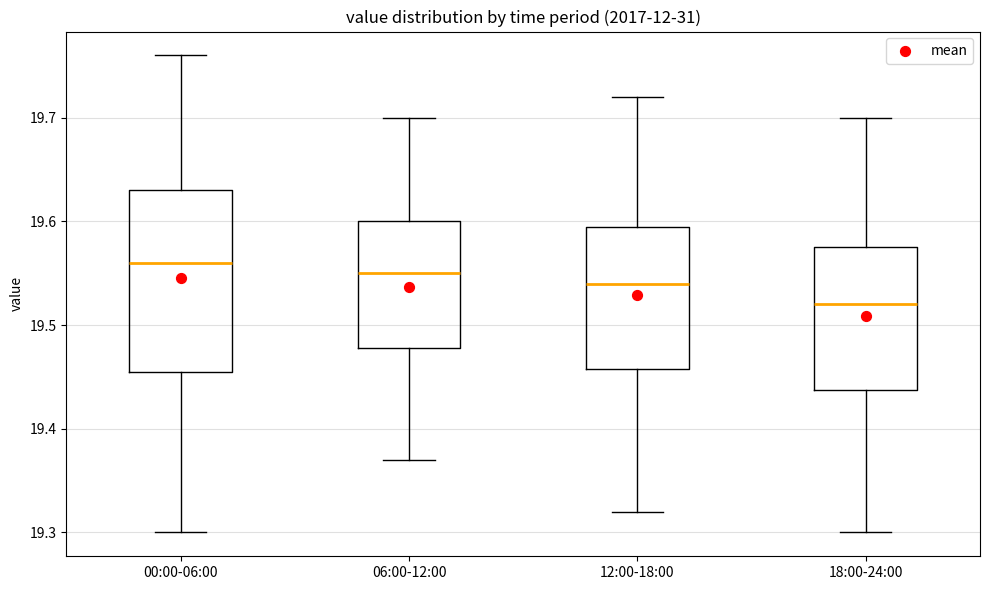

Reading left to right, read every box against the y-axis: the position of its median line, the range the box covers, and the ends of its whiskers. The values are not printed on the chart, so give them approximately, as read against the axis.

00:00-06:00: median 19.56, box 19.46 to 19.63, whiskers 19.30 to 19.76
06:00-12:00: median 19.55, box 19.48 to 19.60, whiskers 19.37 to 19.70
12:00-18:00: median 19.54, box 19.46 to 19.60, whiskers 19.32 to 19.72
18:00-24:00: median 19.52, box 19.44 to 19.58, whiskers 19.30 to 19.70